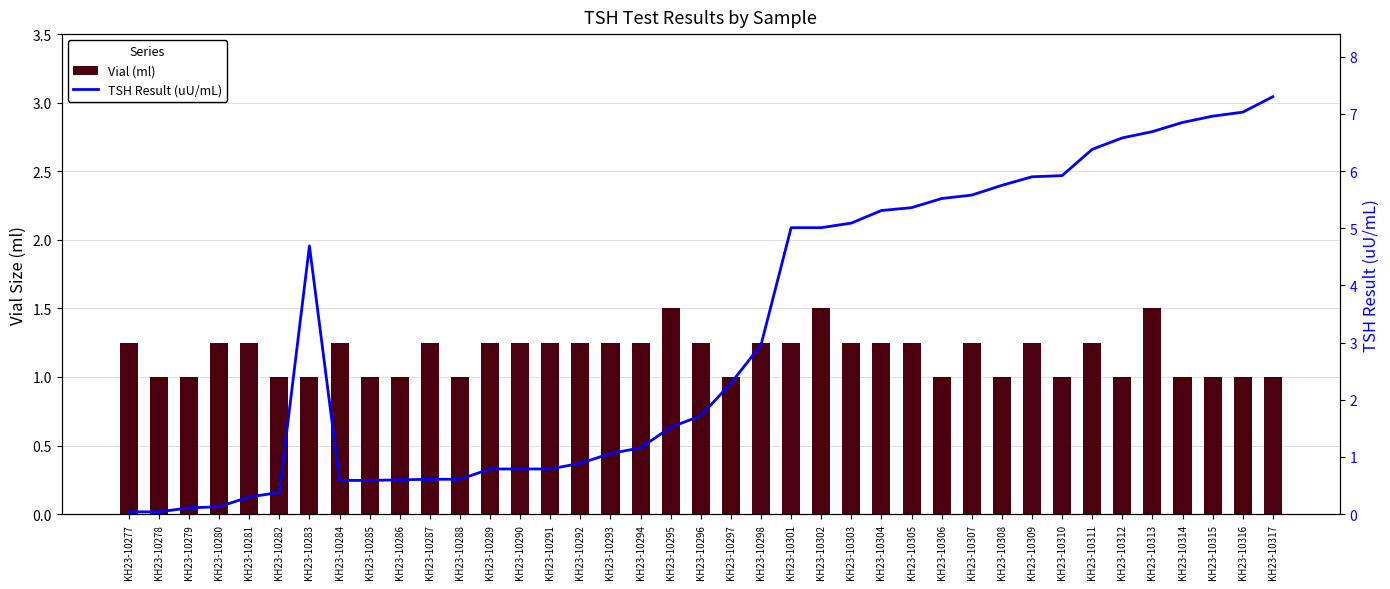

What is the average value of the TSH Result (uU/mL) series?

3.2